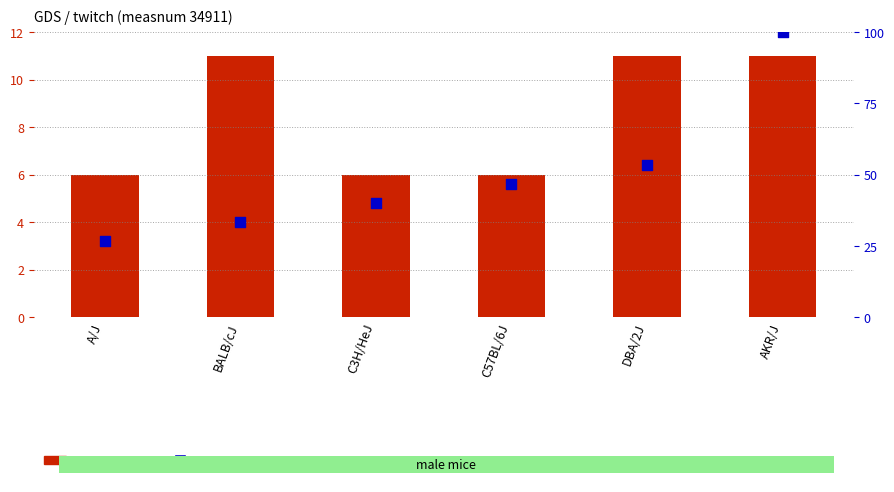

Which series reaches the maximum Y coordinate?

strainid (percentile rank)